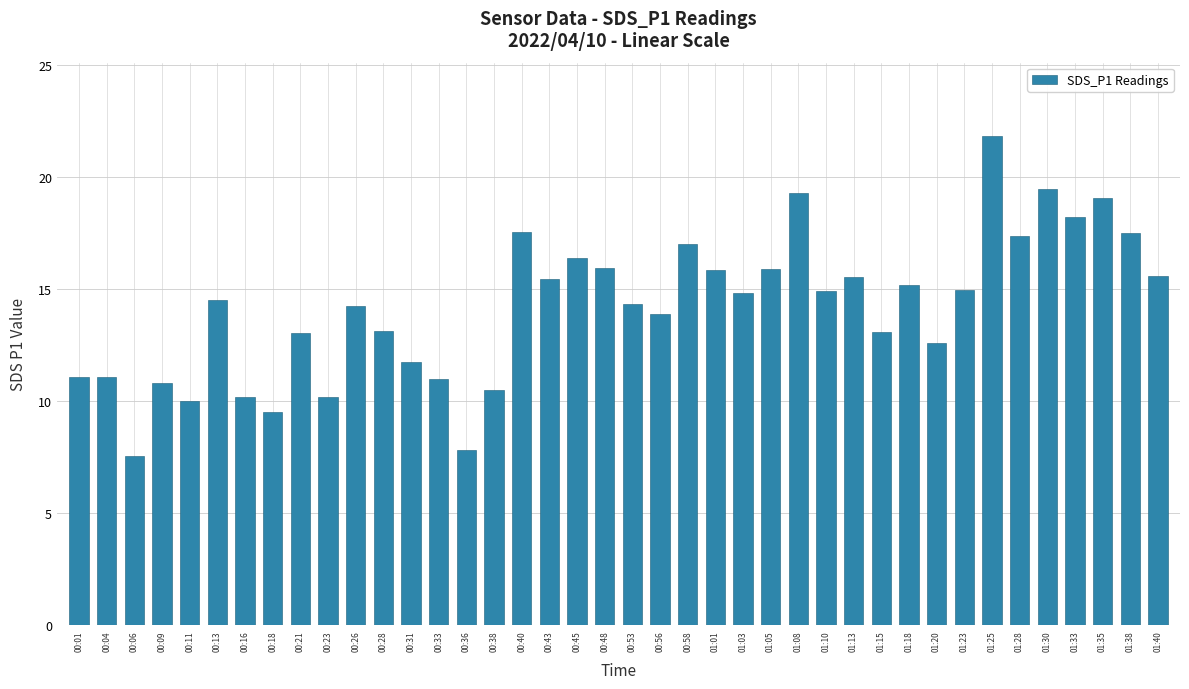

What is the maximum value shown in the chart?

21.8